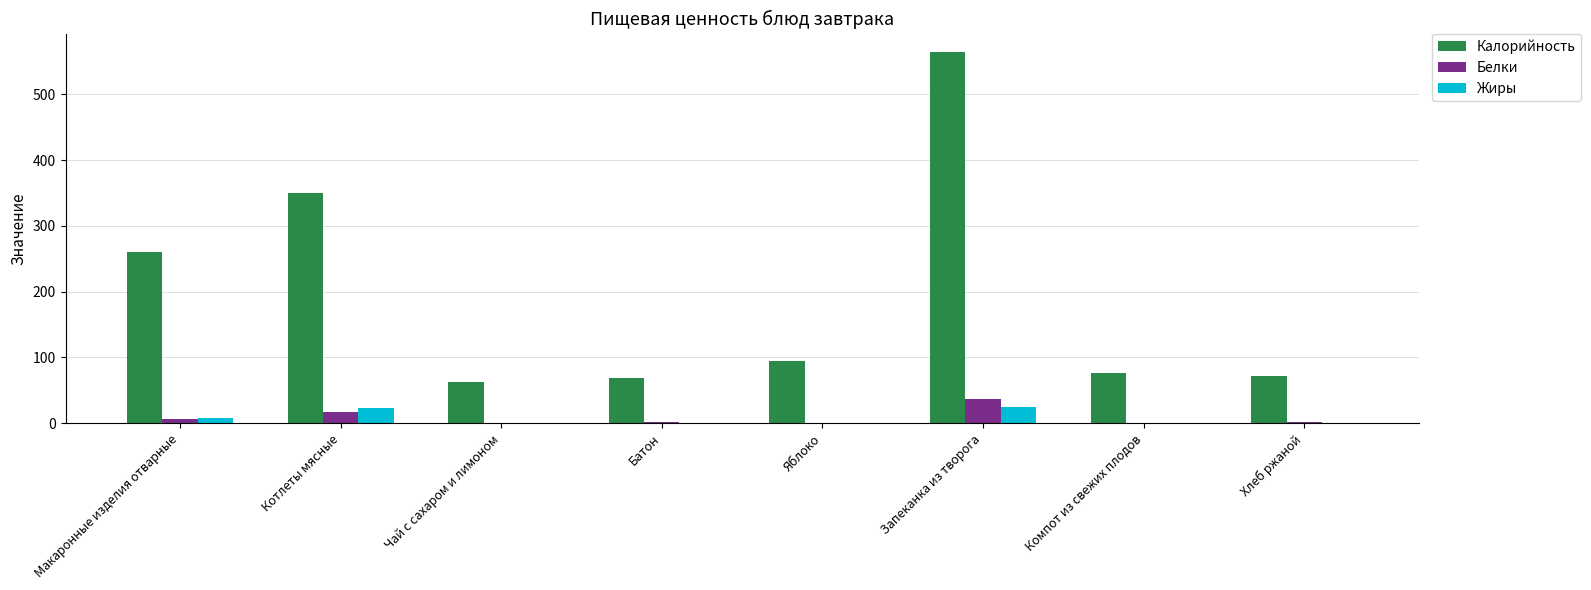

Are the bars grouped side by side (vs. stacked)?

Yes